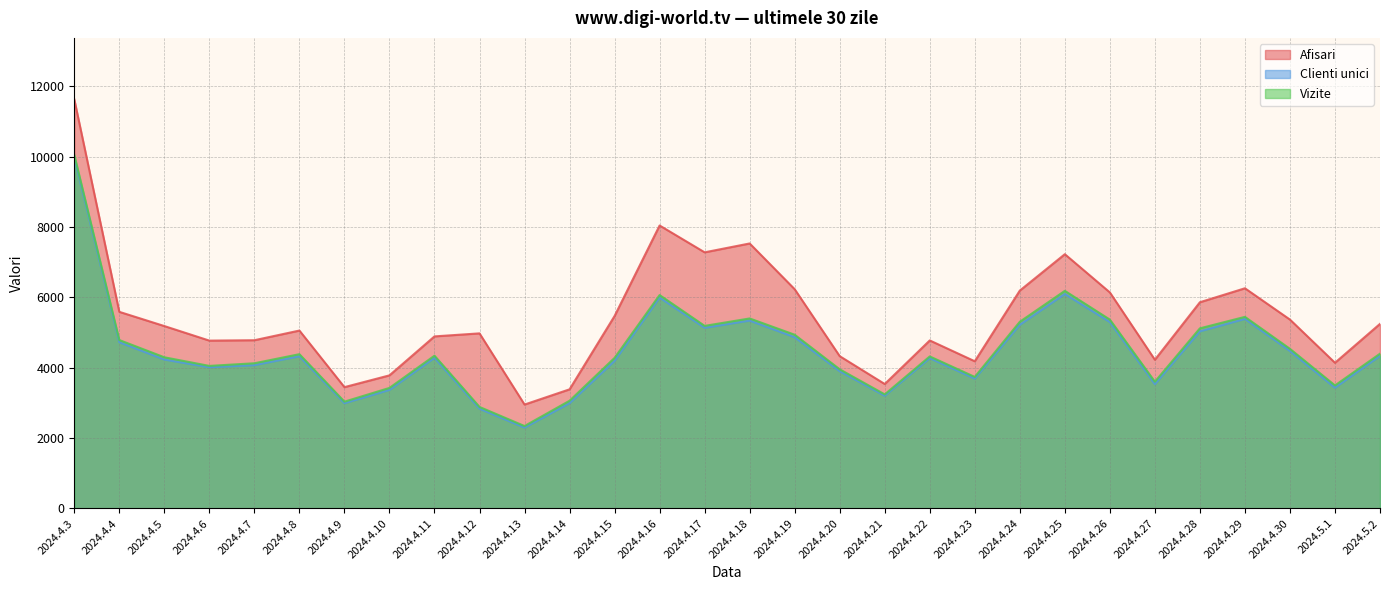

Count the number of categories in the chart.

30